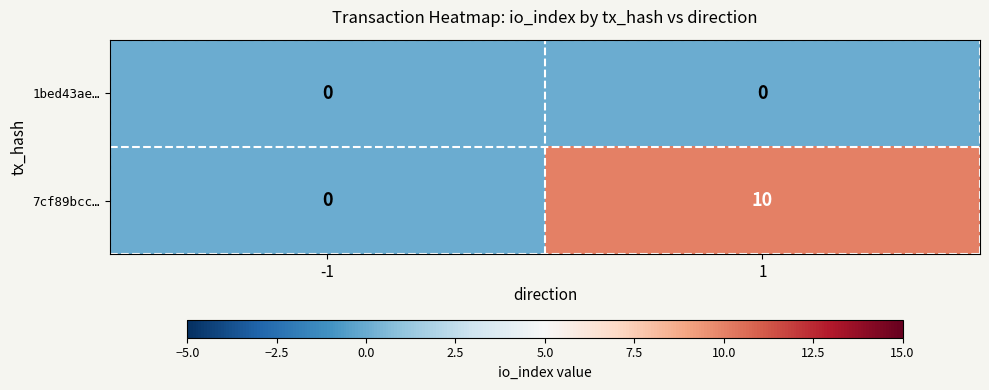

Which series has the largest total across all categories?

7cf89bcc…